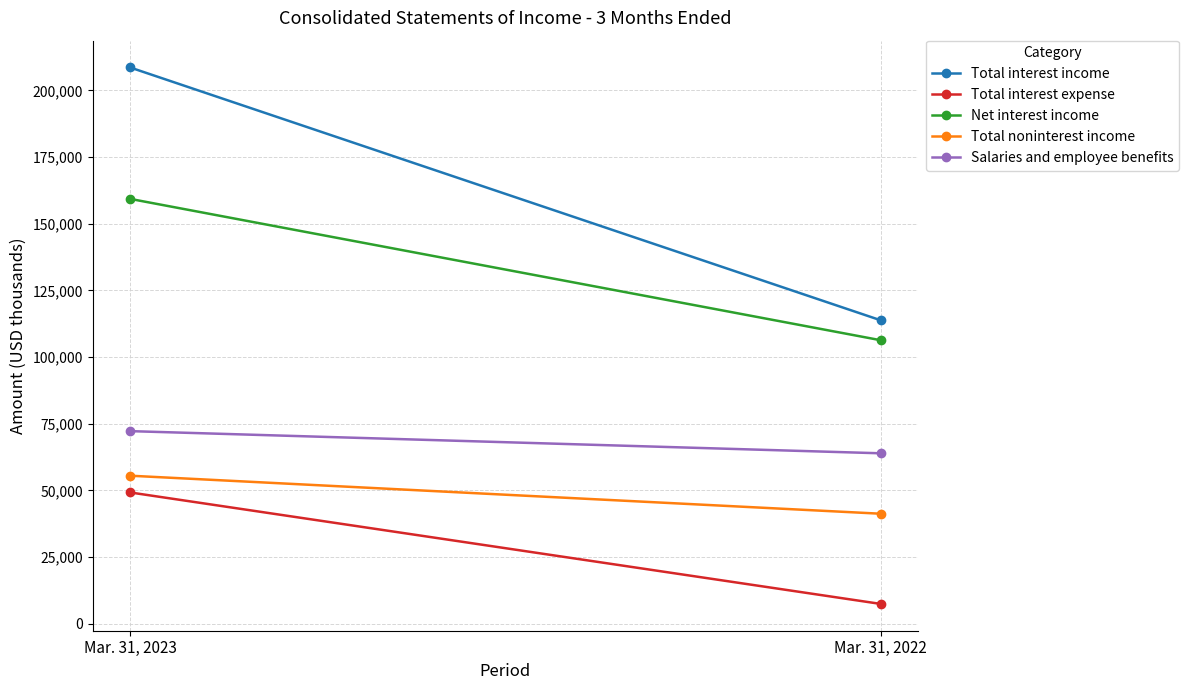

What is the difference between the Total interest income values at Mar. 31, 2023 and Mar. 31, 2022?

94752